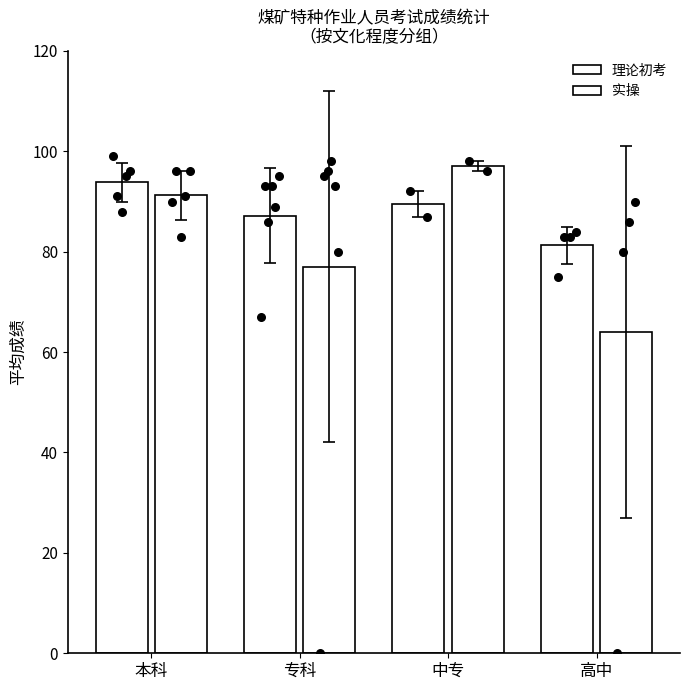

Which series reaches the minimum Y coordinate?

实操